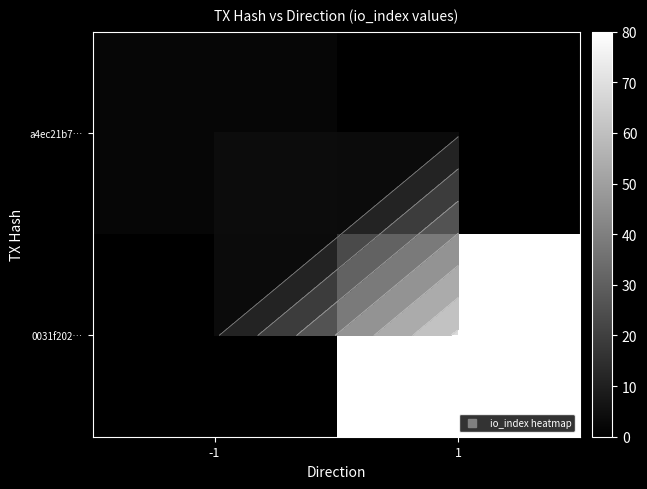

At which label does 0031f202… reach its peak?

1